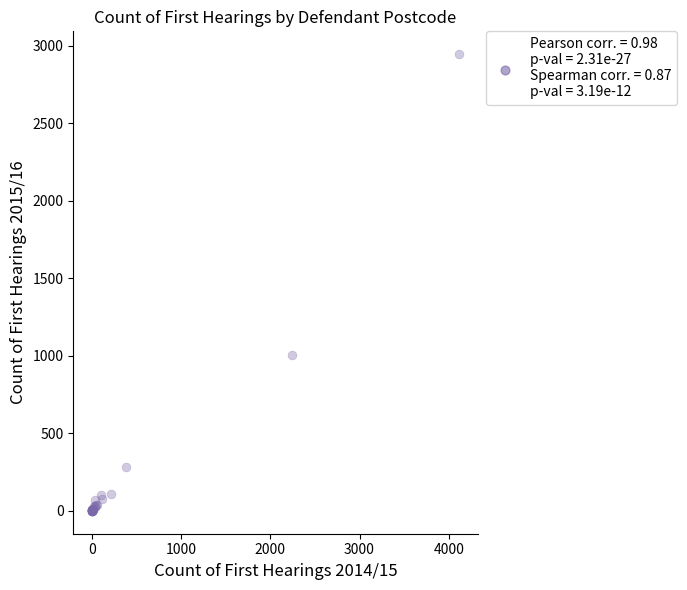

What Y value in the scatter plot is closest to 1473?

1008